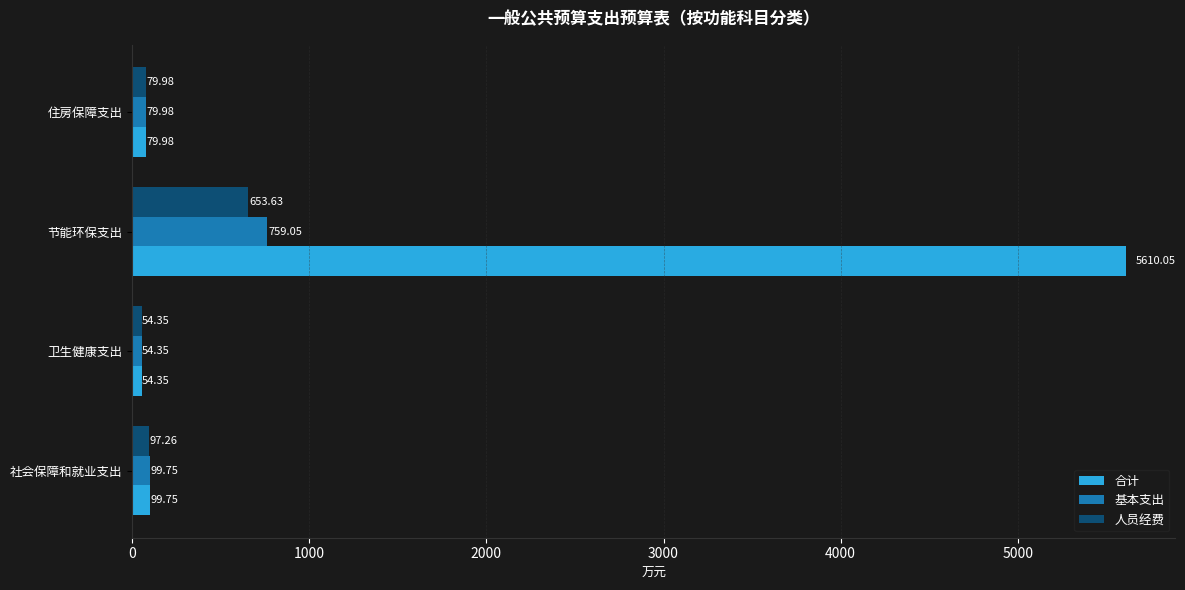

List the series in order of their peak value, lowest first.

人员经费, 基本支出, 合计